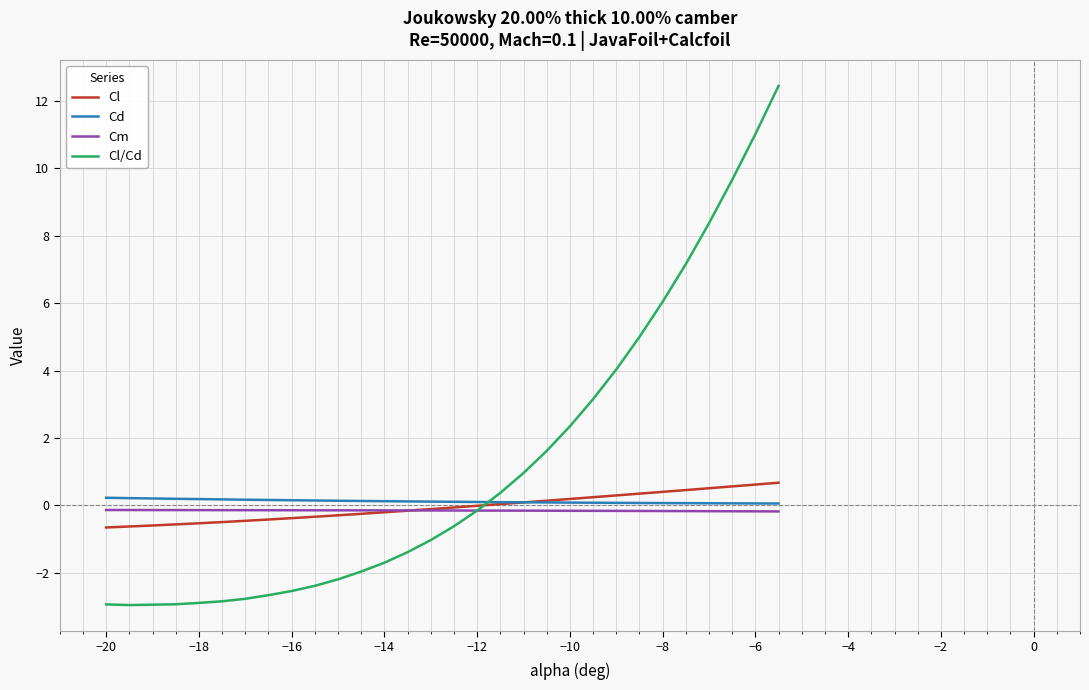

Which series has the widest spread of values?

Cl/Cd